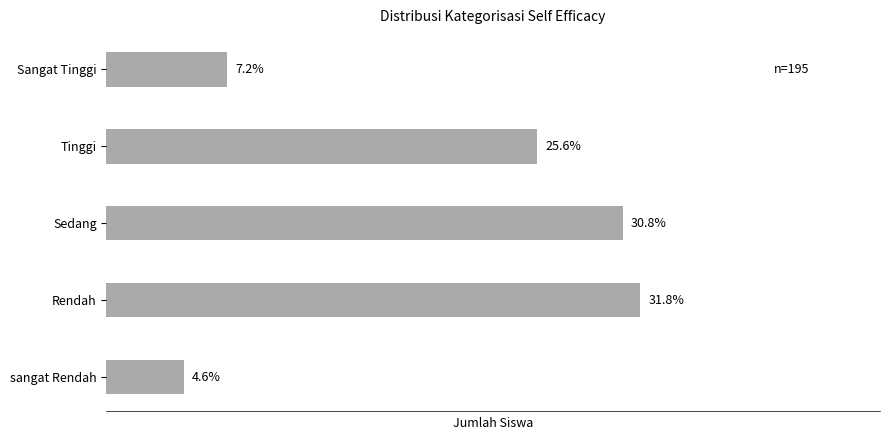

Which category has the highest value across all series?

Rendah